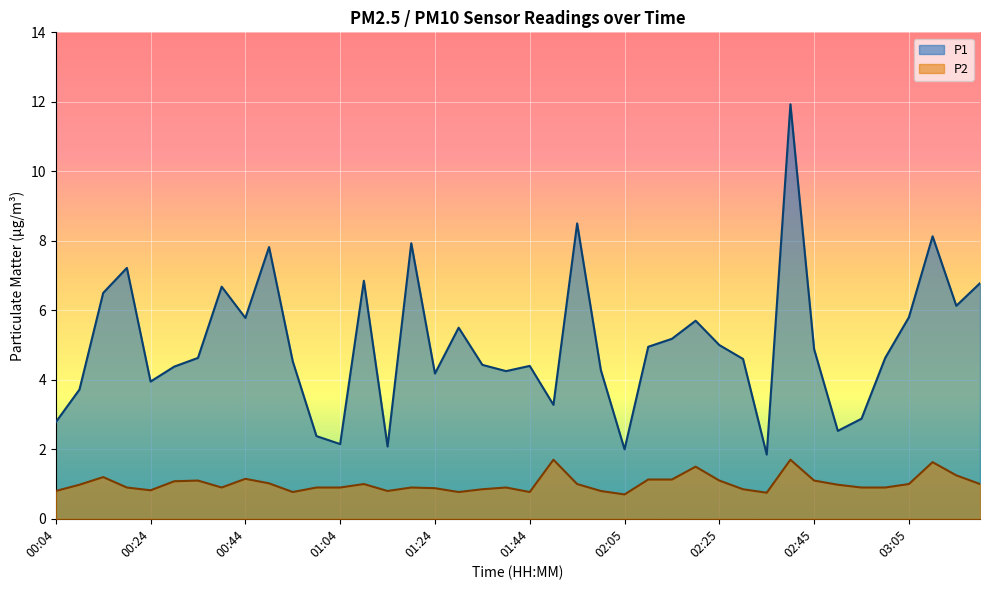

True or false: P1 and P2 cross at least once.

False